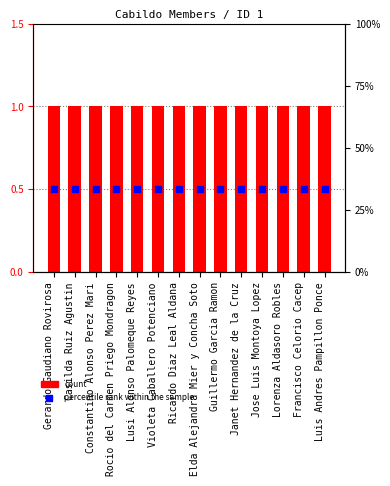

What is the total value across all series at Elda Alejandra Mier y Concha Soto?

1.5